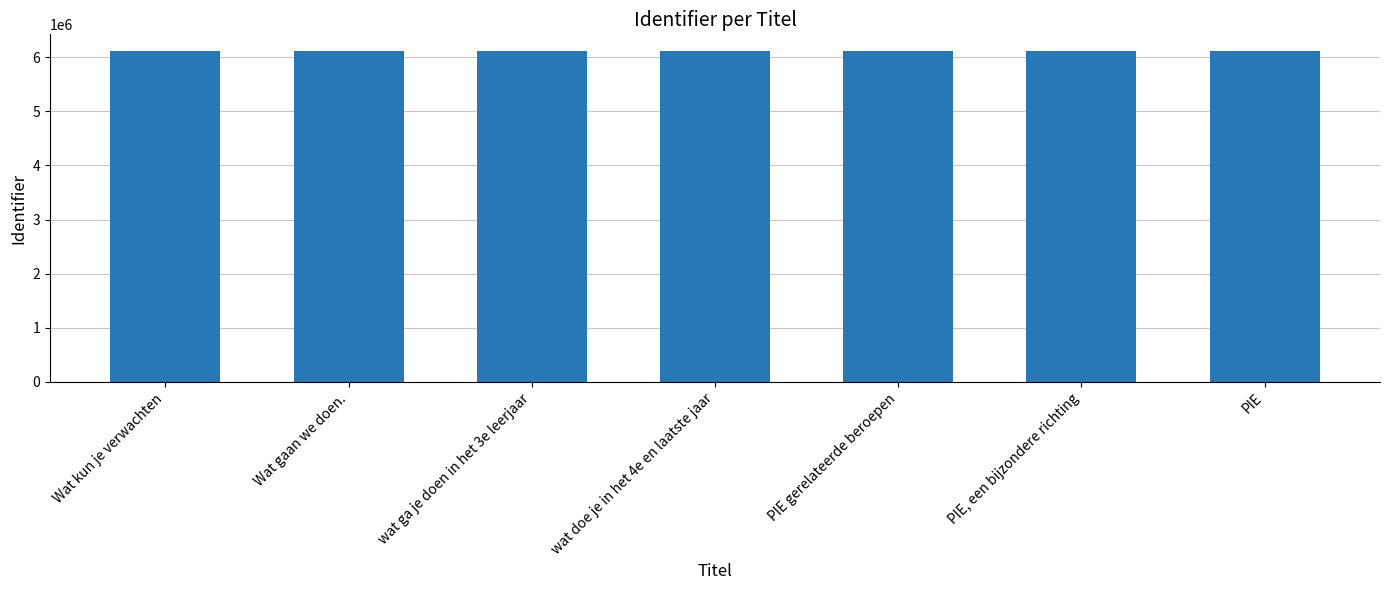

What is the sum of the values at PIE and Wat kun je verwachten?

12231046